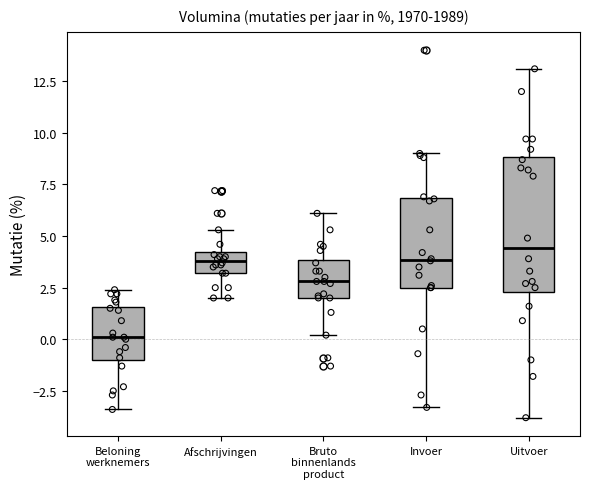

Reading left to right, read every box against the y-axis: the position of its median line, the range the box covers, and the ends of its whiskers. The values are not printed on the chart, so give them approximately, as read against the axis.

Beloning werknemers: median 0.0, box -1.0 to 1.5, whiskers -3.5 to 2.5
Afschrijvingen: median 4.0 (inside the box), box 3.0 to 4.0, whiskers 2.0 to 5.5
Bruto binnenlands product: median 3.0, box 2.0 to 4.0, whiskers 0.0 to 6.0
Invoer: median 4.0, box 2.5 to 7.0, whiskers -3.5 to 9.0
Uitvoer: median 4.5, box 2.5 to 9.0, whiskers -4.0 to 13.0